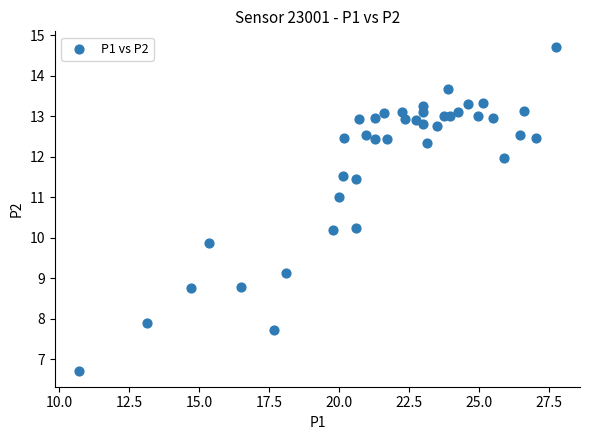

What is the range of Y values (max minus min)?

8.0